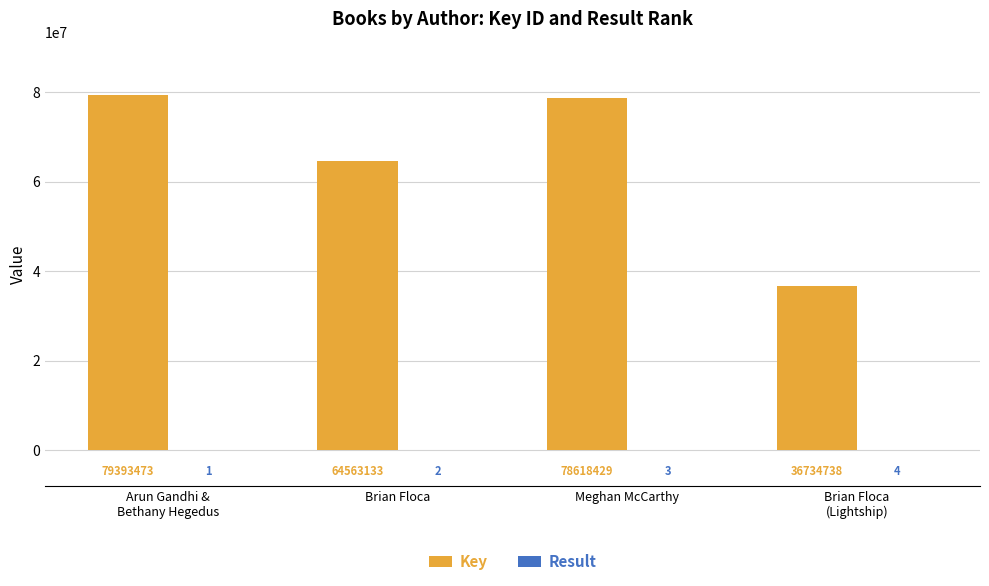

Is it true that Key equals 126206465 at Meghan McCarthy?

False